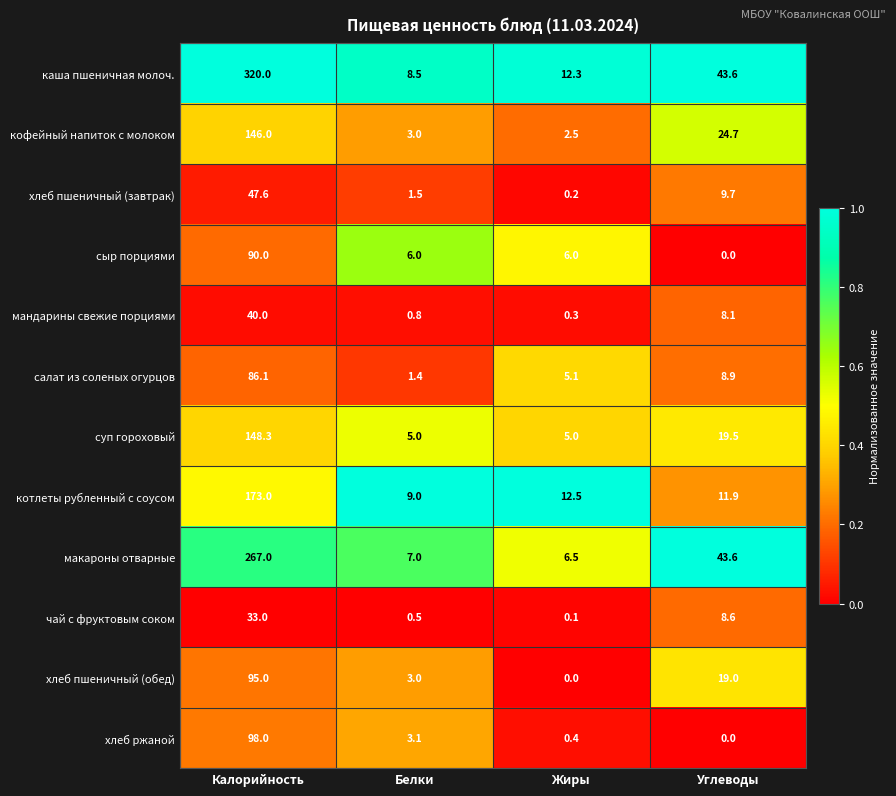

What is the total value across all series at Углеводы?

197.6